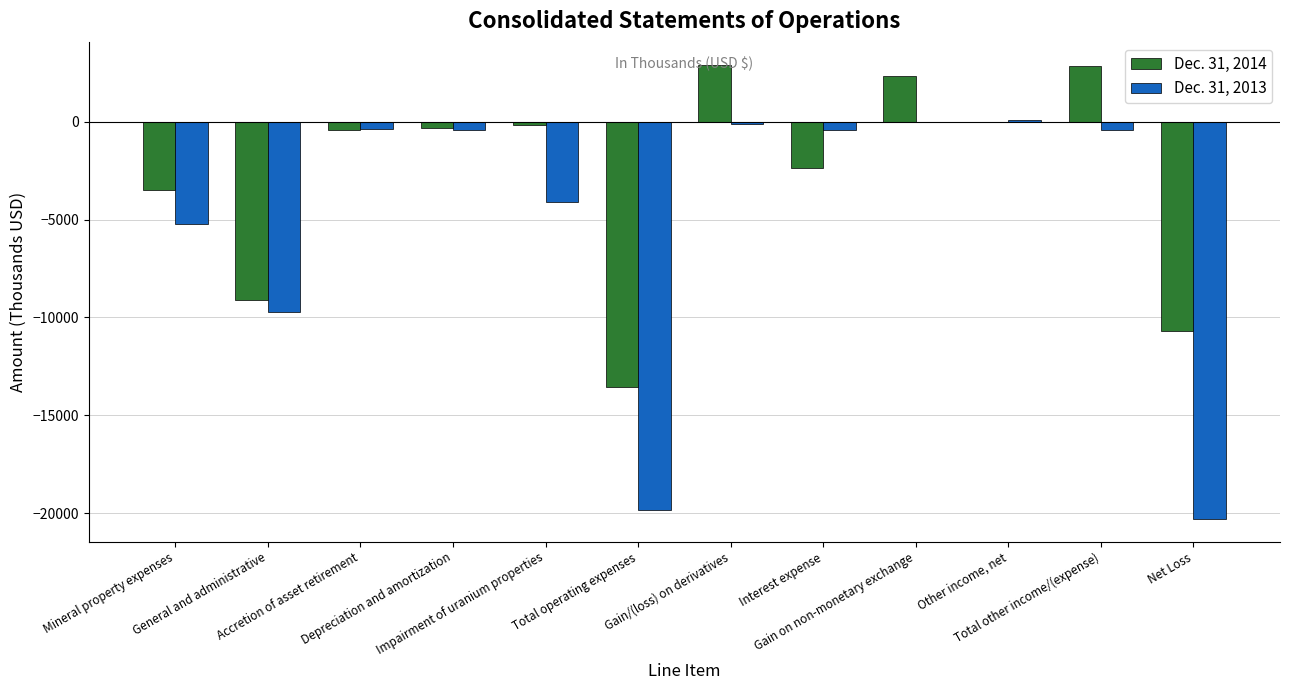

What is the sum of all Dec. 31, 2013 values?

-60882